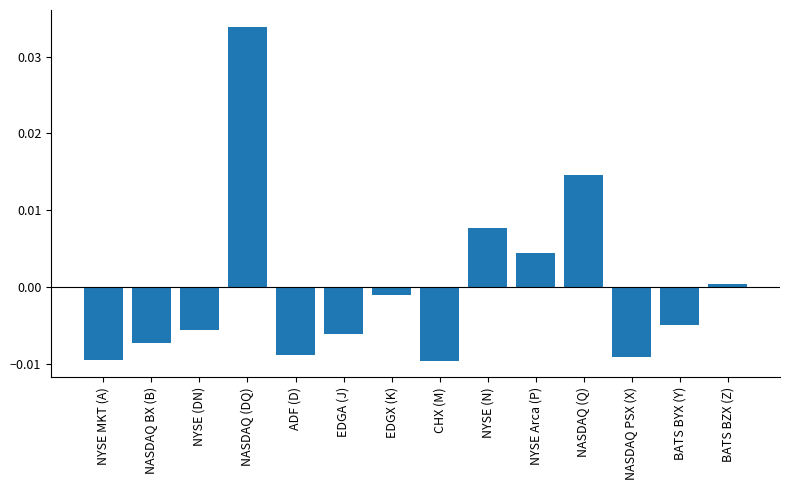

Which has a higher value, EDGX (K) or NYSE (DN)?

EDGX (K)